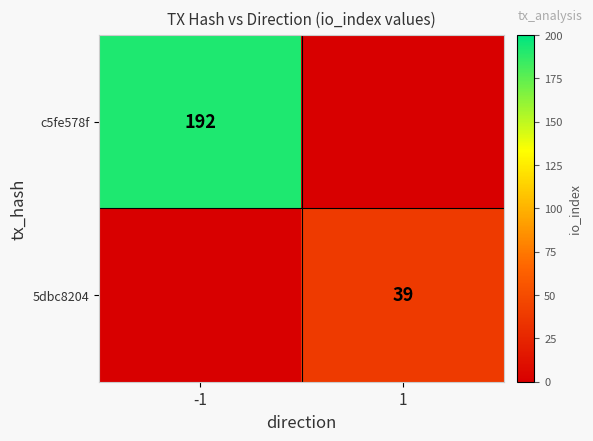

At which category does the chart reach its minimum across all series?

1